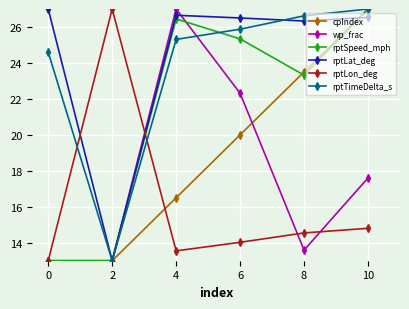

Reading right to left, extract all data points from this chart.

cpIndex: 27.0	23.5	20.0	16.5	13.0	13.0
wp_frac: 17.6	13.6	22.3	27.0	13.0	13.0
rptSpeed_mph: 27.0	23.3	25.3	26.5	13.0	13.0
rptLat_deg: 26.5	26.3	26.5	26.7	13.0	27.0
rptLon_deg: 14.8	14.5	14.0	13.5	27.0	13.0
rptTimeDelta_s: 27.0	26.6	25.9	25.3	13.0	24.6